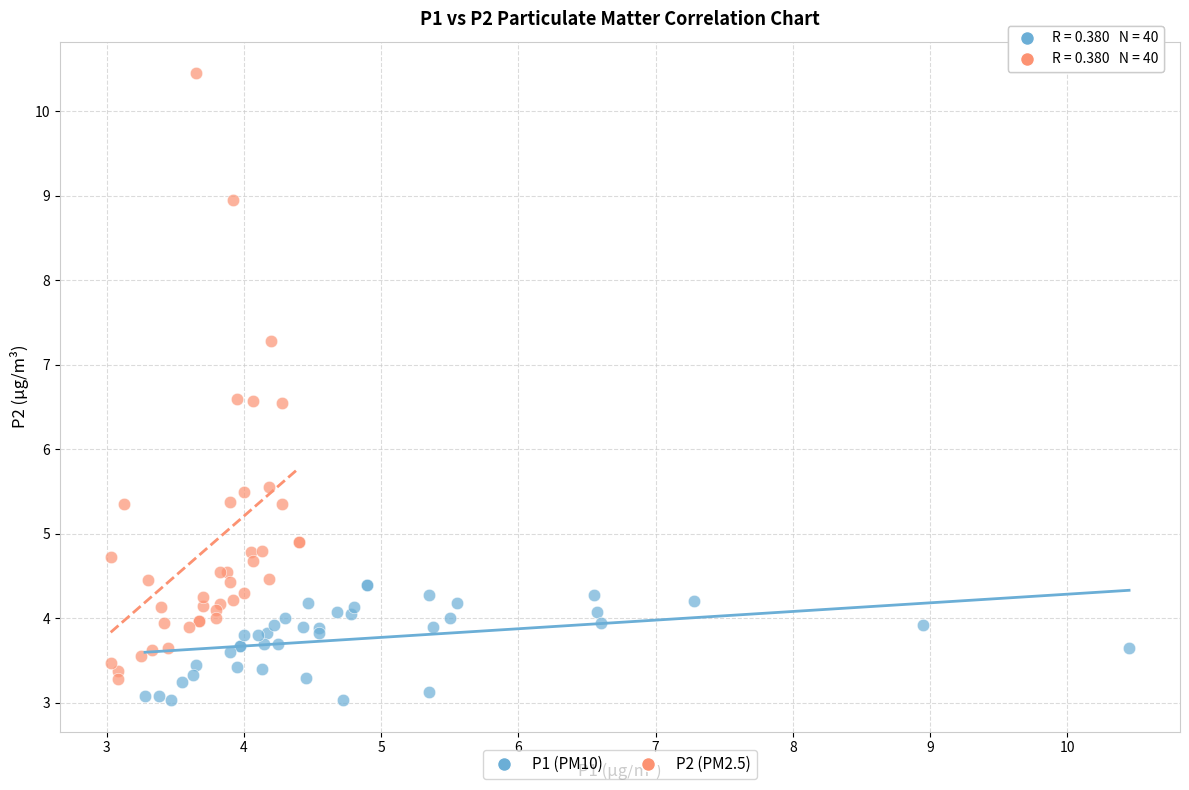

Which series contains the highest Y value?

P2 (PM2.5)